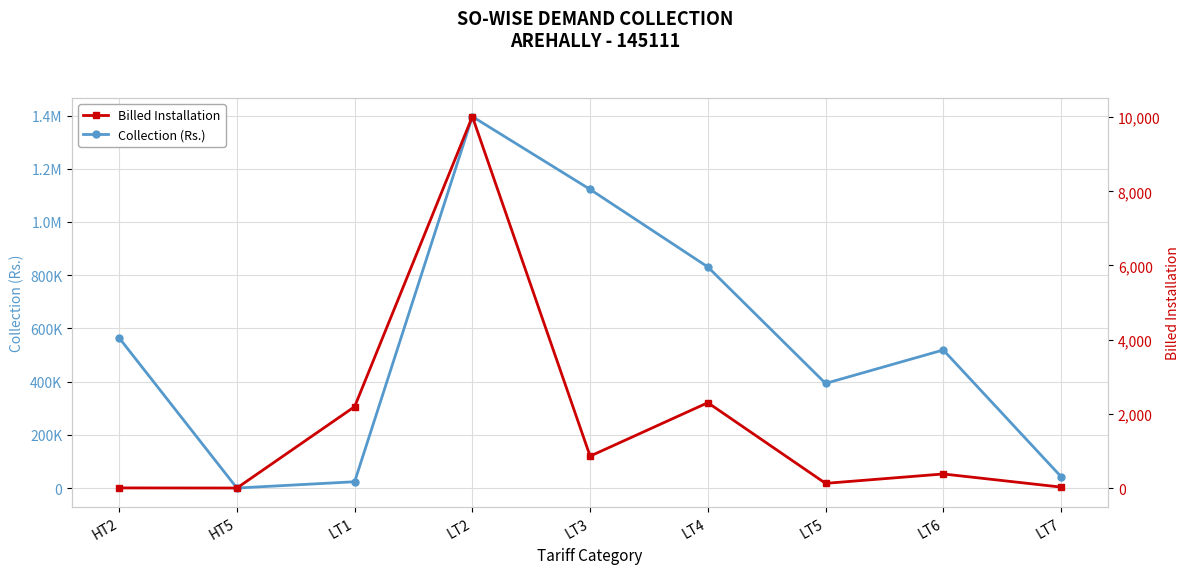

What is the value of the Billed Installation point at the 1st from the left?

3